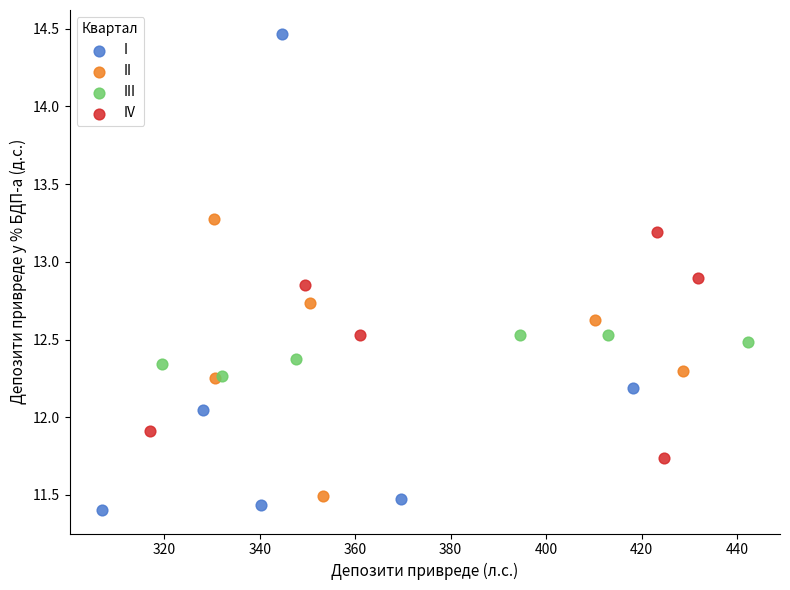

Which series reaches the maximum Y coordinate?

I